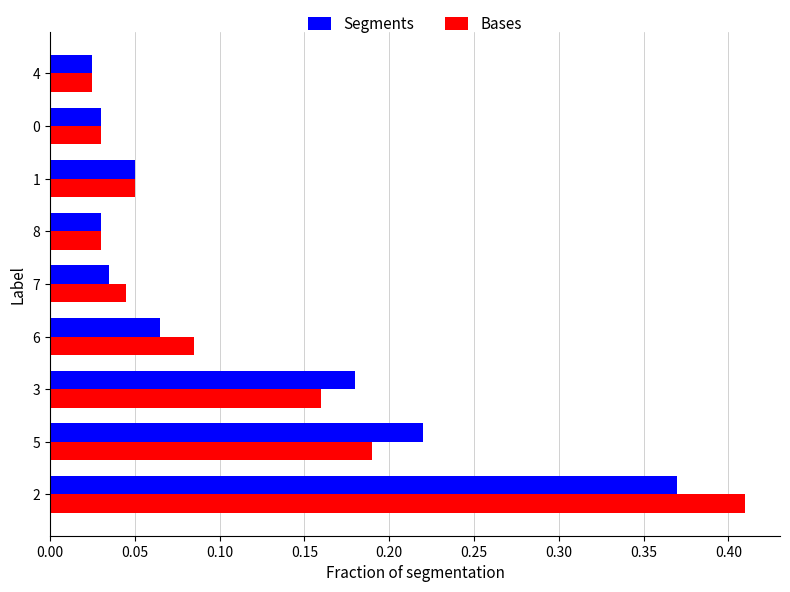

What is the sum of all Bases values?

1.0